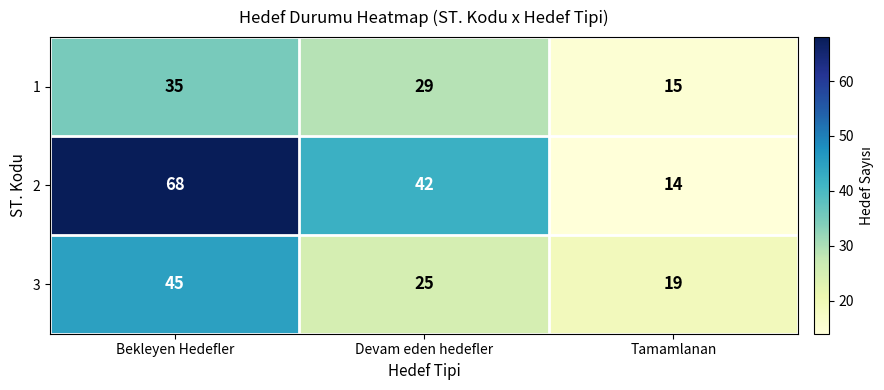

How many series are shown in this chart?

3